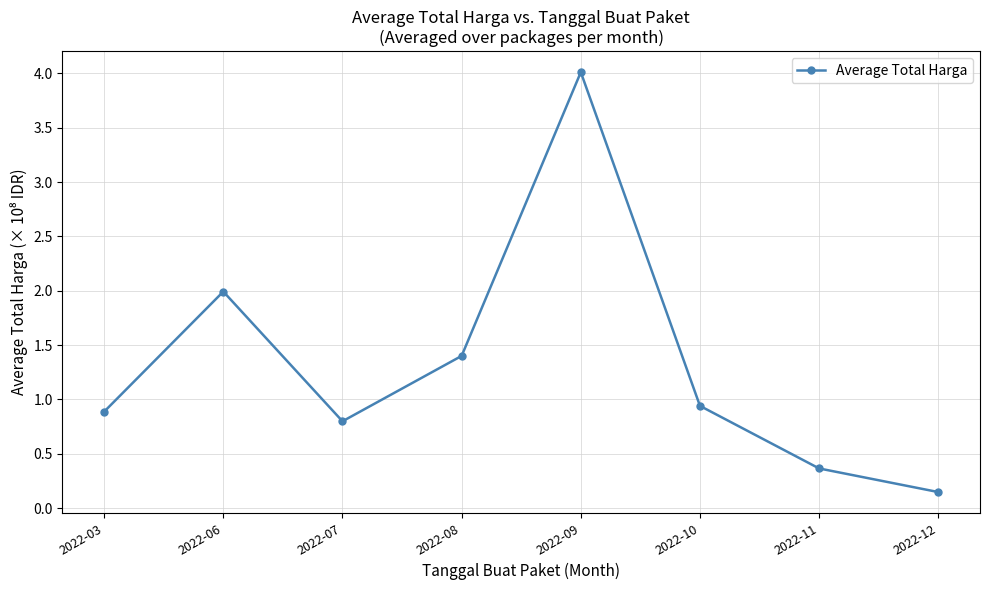

What is the difference between the second highest and second lowest values?

1.6